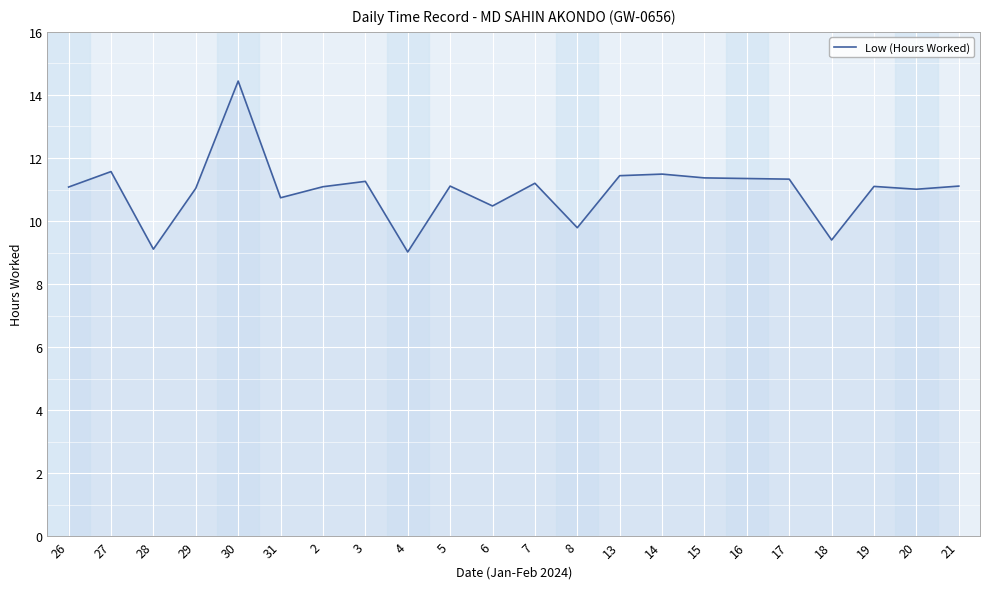

What position from the left is 21?

22